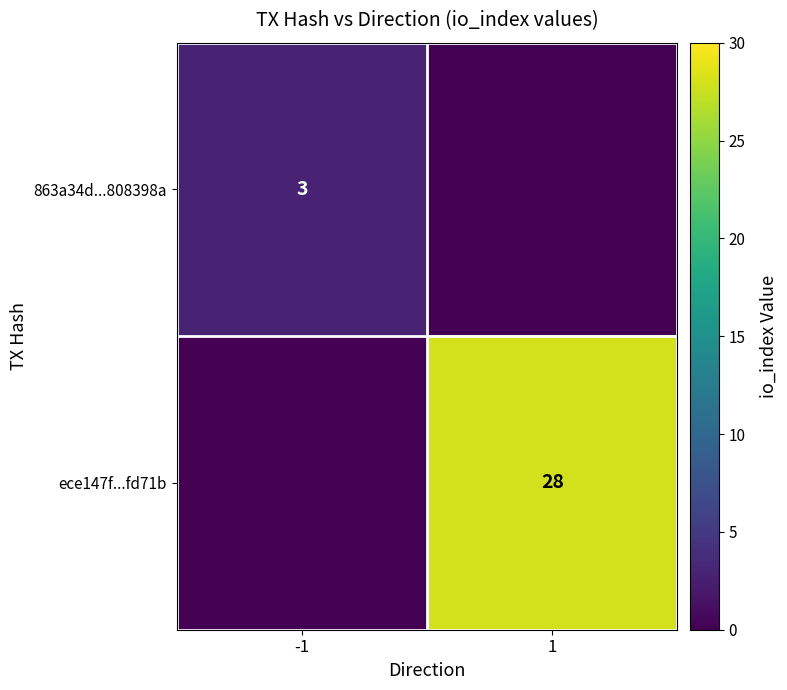

The value of ece147f...fd71b at 1 is 44. True or false?

False